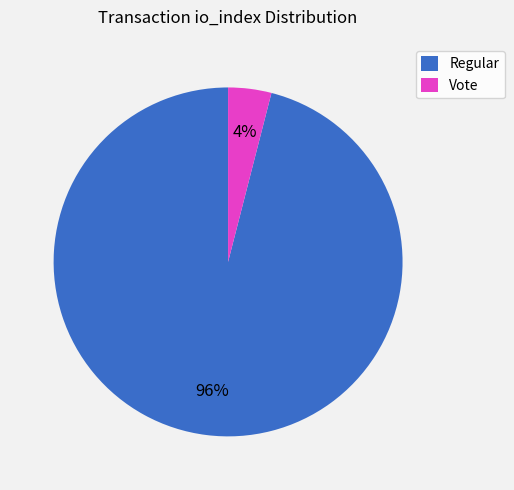

To the nearest percent, what is the combined percentage of Vote and Regular?

100%